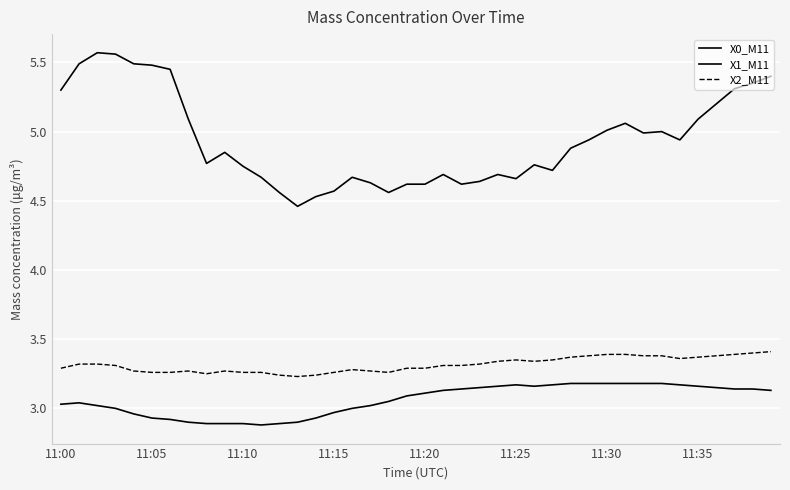

Rank the series by their maximum value, from highest to lowest.

X0_M11, X2_M11, X1_M11